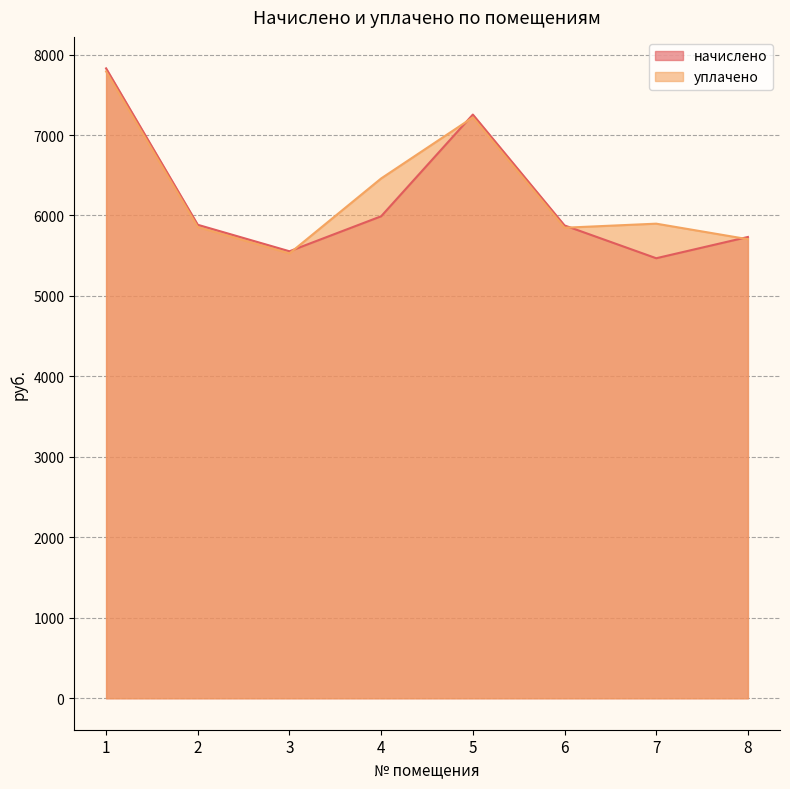

Rank the series by their maximum value, from lowest to highest.

уплачено, начислено